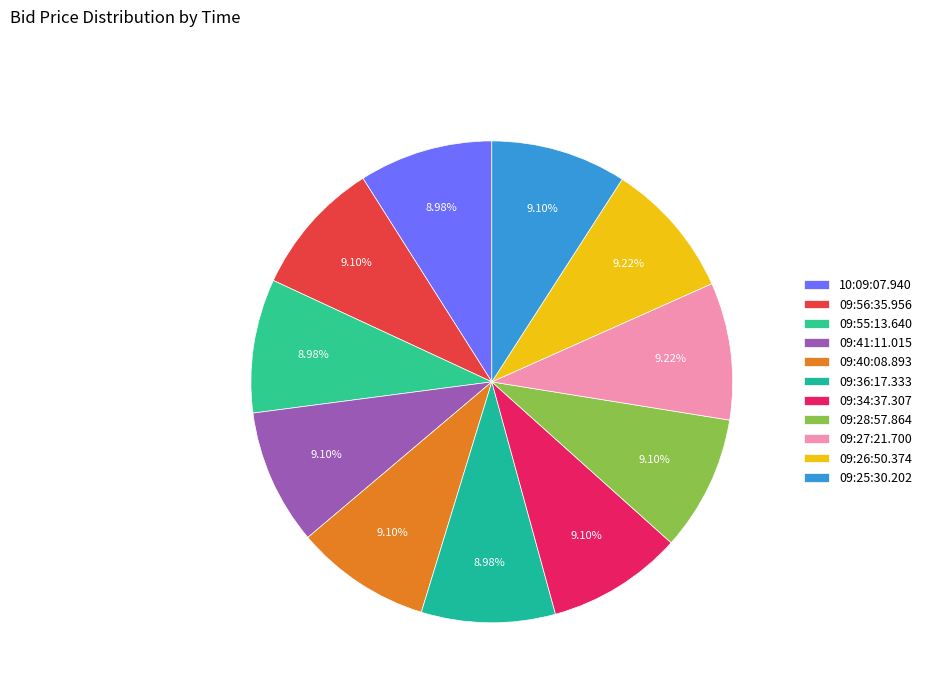

Which category has the biggest portion of the pie?

09:27:21.700